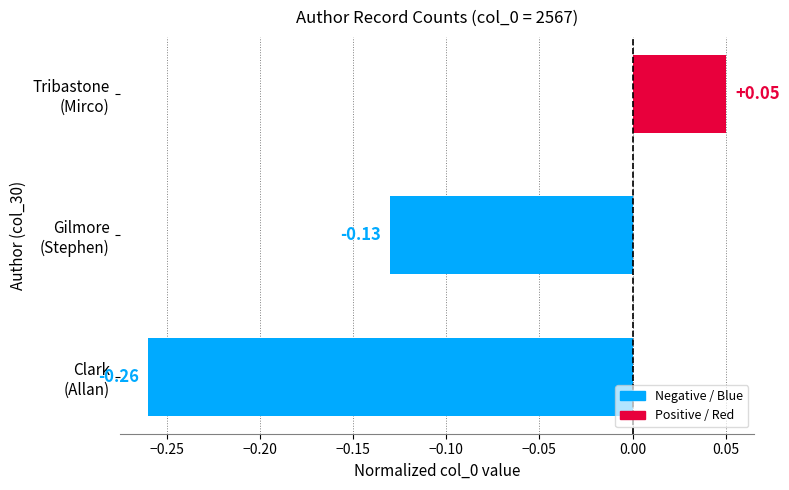

How many data points are less than 0?

2